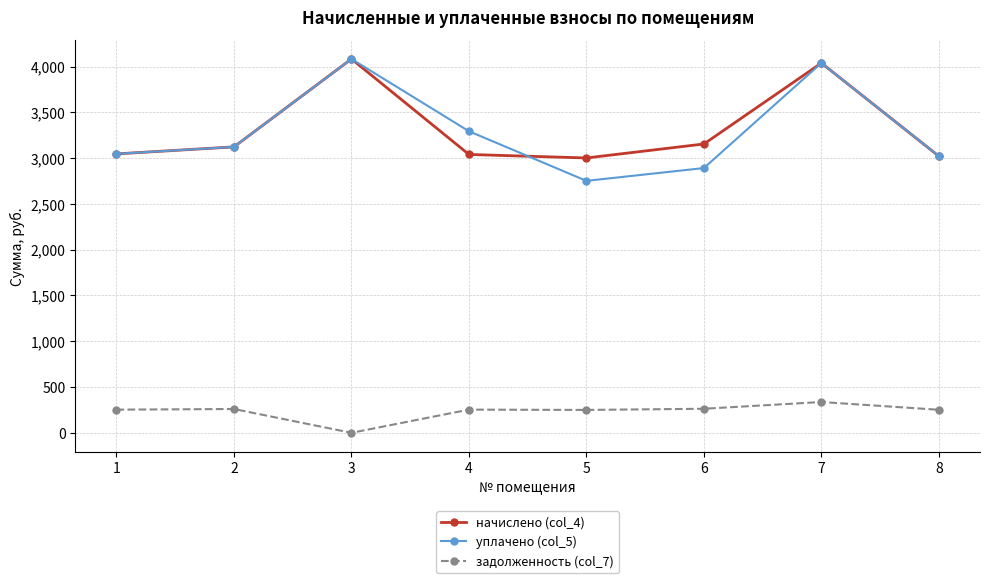

True or false: задолженность (col_7) has a value of 97.1 at 5.

False